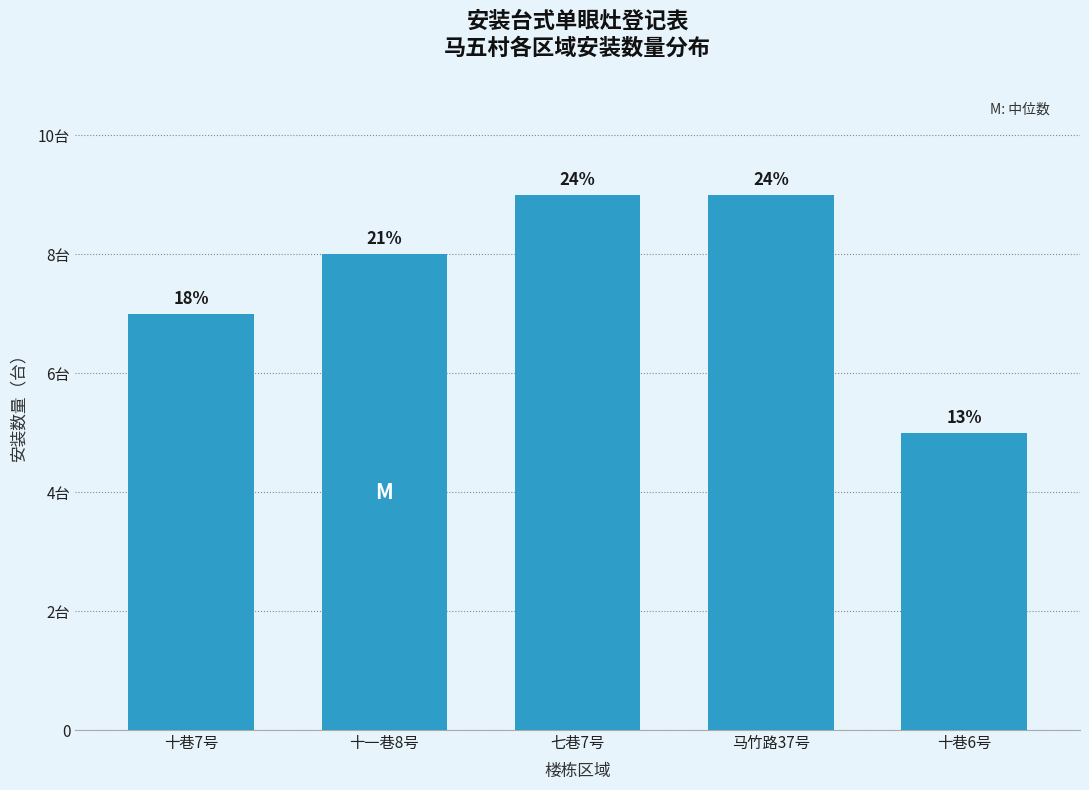

Does the chart contain any negative values?

No